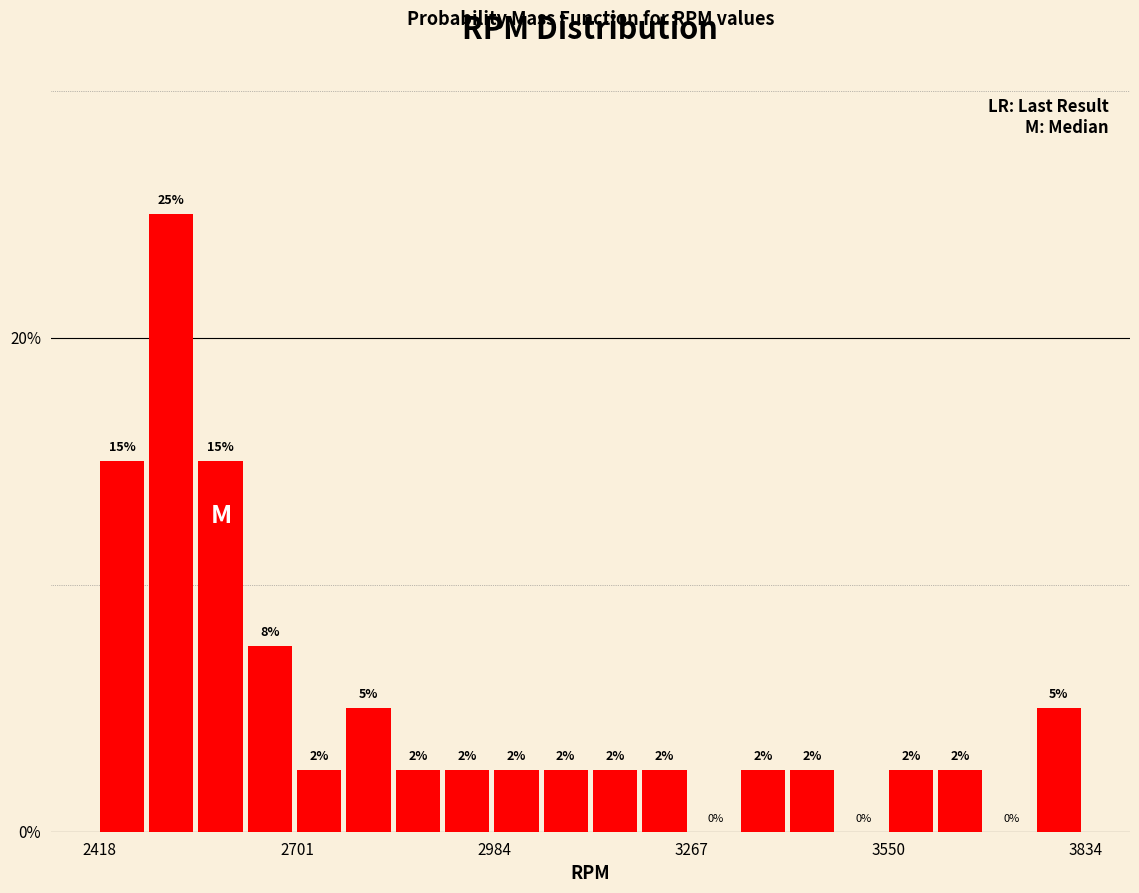

Read against the x-axis, roughly where is the centre of the tallest bar?

2500